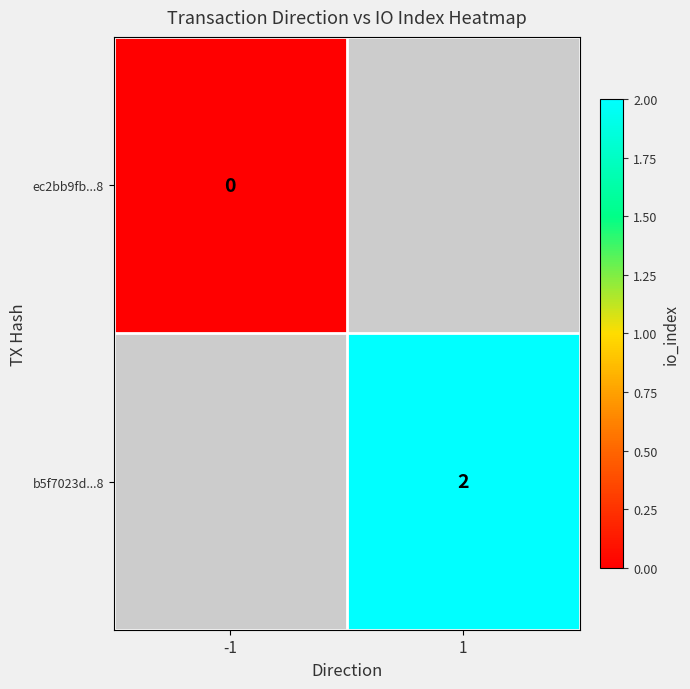

The b5f7023d...8 series shows 2 at 1. True or false?

True